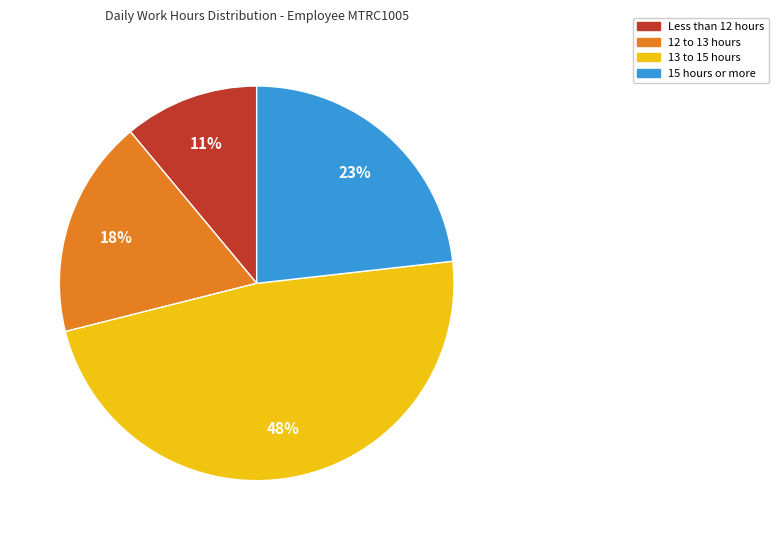

How many segments does this pie chart have?

4